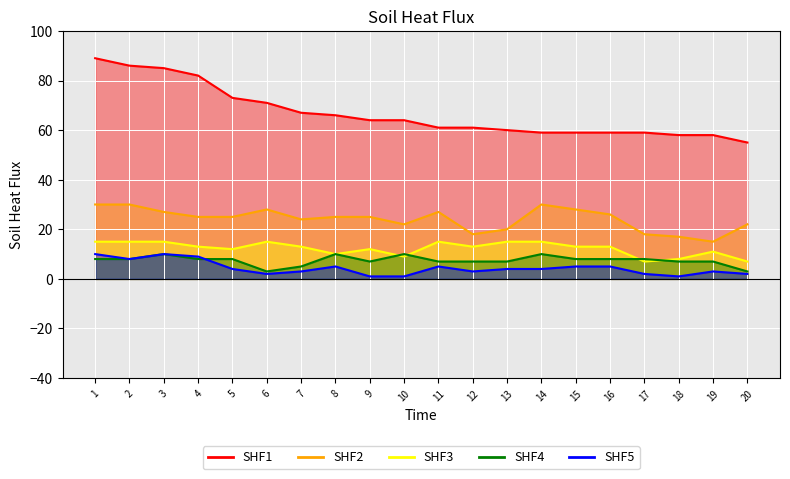

In SHF3, how many points are lower than both neighbors (excluding endpoints)?

5